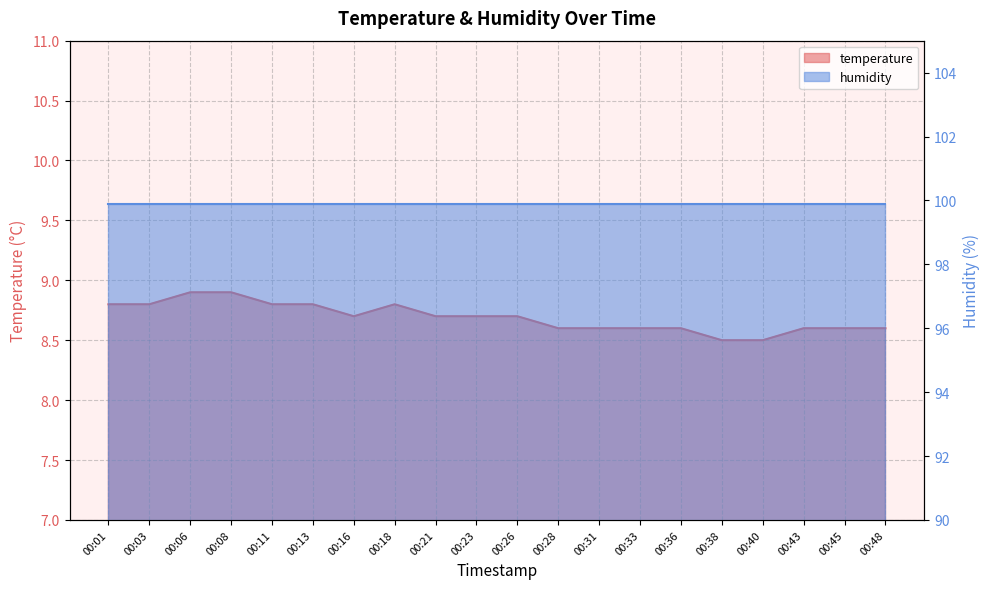

How many values are between 8 and 9?

20